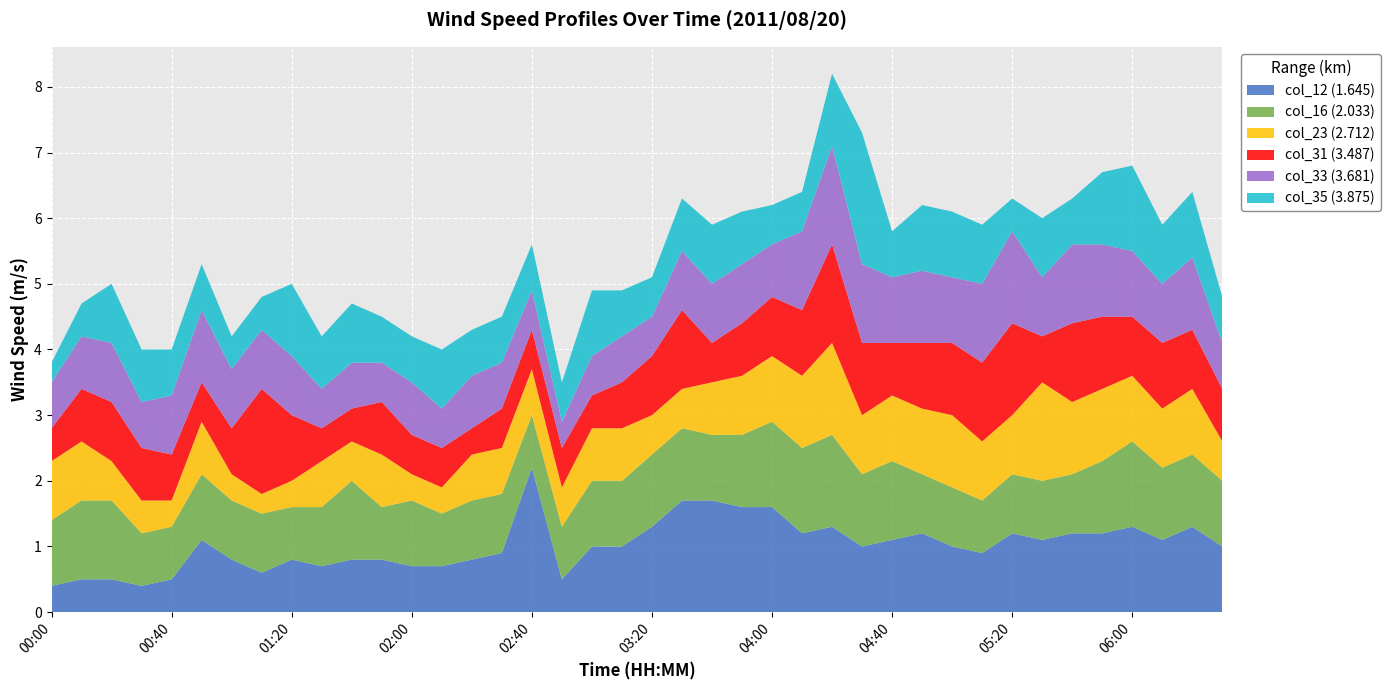

Reading right to left, extract all data points from this chart.

col_12 (1.645): 06:30=1.0	06:20=1.3	06:10=1.1	06:00=1.3	05:50=1.2	05:40=1.2	05:30=1.1	05:20=1.2	05:10=0.9	05:00=1.0	04:50=1.2	04:40=1.1	04:30=1.0	04:20=1.3	04:10=1.2	04:00=1.6	03:50=1.6	03:40=1.7	03:30=1.7	03:20=1.3	03:10=1.0	03:00=1.0	02:50=0.5	02:40=2.2	02:30=0.9	02:20=0.8	02:10=0.7	02:00=0.7	01:50=0.8	01:40=0.8	01:30=0.7	01:20=0.8	01:10=0.6	01:00=0.8	00:50=1.1	00:40=0.5	00:30=0.4	00:20=0.5	00:10=0.5	00:00=0.4
col_16 (2.033): 06:30=1.0	06:20=1.1	06:10=1.1	06:00=1.3	05:50=1.1	05:40=0.9	05:30=0.9	05:20=0.9	05:10=0.8	05:00=0.9	04:50=0.9	04:40=1.2	04:30=1.1	04:20=1.4	04:10=1.3	04:00=1.3	03:50=1.1	03:40=1.0	03:30=1.1	03:20=1.1	03:10=1.0	03:00=1.0	02:50=0.8	02:40=0.8	02:30=0.9	02:20=0.9	02:10=0.8	02:00=1.0	01:50=0.8	01:40=1.2	01:30=0.9	01:20=0.8	01:10=0.9	01:00=0.9	00:50=1.0	00:40=0.8	00:30=0.8	00:20=1.2	00:10=1.2	00:00=1.0
col_23 (2.712): 06:30=0.6	06:20=1.0	06:10=0.9	06:00=1.0	05:50=1.1	05:40=1.1	05:30=1.5	05:20=0.9	05:10=0.9	05:00=1.1	04:50=1.0	04:40=1.0	04:30=0.9	04:20=1.4	04:10=1.1	04:00=1.0	03:50=0.9	03:40=0.8	03:30=0.6	03:20=0.6	03:10=0.8	03:00=0.8	02:50=0.6	02:40=0.7	02:30=0.7	02:20=0.7	02:10=0.4	02:00=0.4	01:50=0.8	01:40=0.6	01:30=0.7	01:20=0.4	01:10=0.3	01:00=0.4	00:50=0.8	00:40=0.4	00:30=0.5	00:20=0.6	00:10=0.9	00:00=0.9
col_31 (3.487): 06:30=0.8	06:20=0.9	06:10=1.0	06:00=0.9	05:50=1.1	05:40=1.2	05:30=0.7	05:20=1.4	05:10=1.2	05:00=1.1	04:50=1.0	04:40=0.8	04:30=1.1	04:20=1.5	04:10=1.0	04:00=0.9	03:50=0.8	03:40=0.6	03:30=1.2	03:20=0.9	03:10=0.7	03:00=0.5	02:50=0.6	02:40=0.6	02:30=0.6	02:20=0.4	02:10=0.6	02:00=0.6	01:50=0.8	01:40=0.5	01:30=0.5	01:20=1.0	01:10=1.6	01:00=0.7	00:50=0.6	00:40=0.7	00:30=0.8	00:20=0.9	00:10=0.8	00:00=0.5
col_33 (3.681): 06:30=0.7	06:20=1.1	06:10=0.9	06:00=1.0	05:50=1.1	05:40=1.2	05:30=0.9	05:20=1.4	05:10=1.2	05:00=1.0	04:50=1.1	04:40=1.0	04:30=1.2	04:20=1.5	04:10=1.2	04:00=0.8	03:50=0.9	03:40=0.9	03:30=0.9	03:20=0.6	03:10=0.7	03:00=0.6	02:50=0.4	02:40=0.6	02:30=0.7	02:20=0.8	02:10=0.6	02:00=0.8	01:50=0.6	01:40=0.7	01:30=0.6	01:20=0.9	01:10=0.9	01:00=0.9	00:50=1.1	00:40=0.9	00:30=0.7	00:20=0.9	00:10=0.8	00:00=0.7
col_35 (3.875): 06:30=0.7	06:20=1.0	06:10=0.9	06:00=1.3	05:50=1.1	05:40=0.7	05:30=0.9	05:20=0.5	05:10=0.9	05:00=1.0	04:50=1.0	04:40=0.7	04:30=2.0	04:20=1.1	04:10=0.6	04:00=0.6	03:50=0.8	03:40=0.9	03:30=0.8	03:20=0.6	03:10=0.7	03:00=1.0	02:50=0.6	02:40=0.7	02:30=0.7	02:20=0.7	02:10=0.9	02:00=0.7	01:50=0.7	01:40=0.9	01:30=0.8	01:20=1.1	01:10=0.5	01:00=0.5	00:50=0.7	00:40=0.7	00:30=0.8	00:20=0.9	00:10=0.5	00:00=0.3